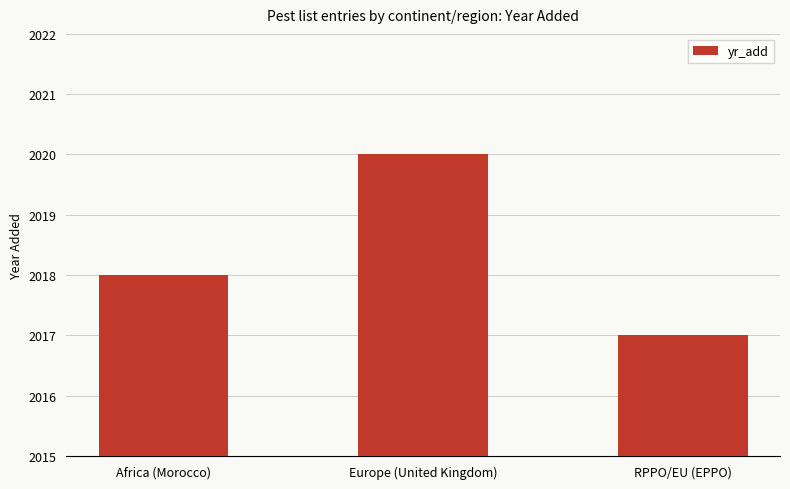

Count the number of data series in this chart.

1